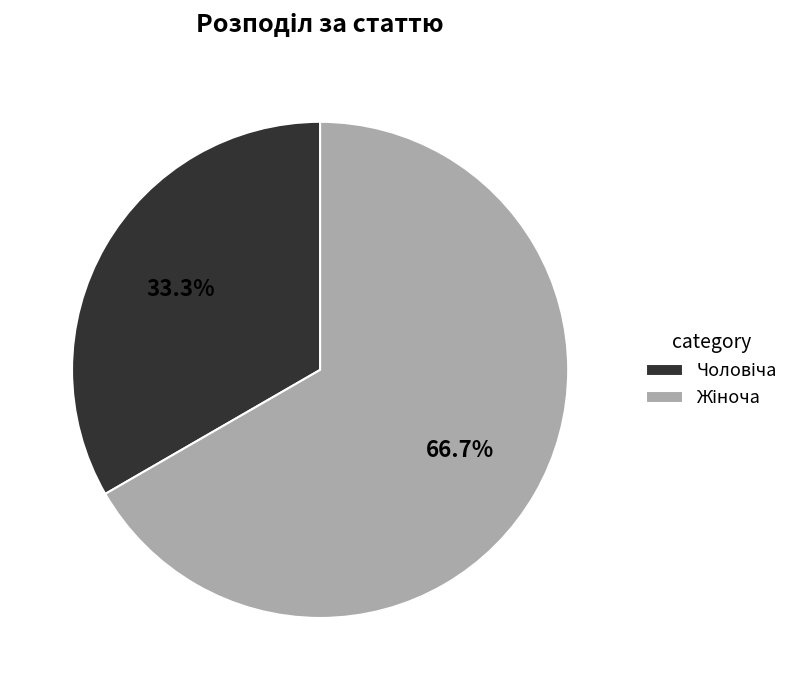

Does any single category account for the majority?

Yes